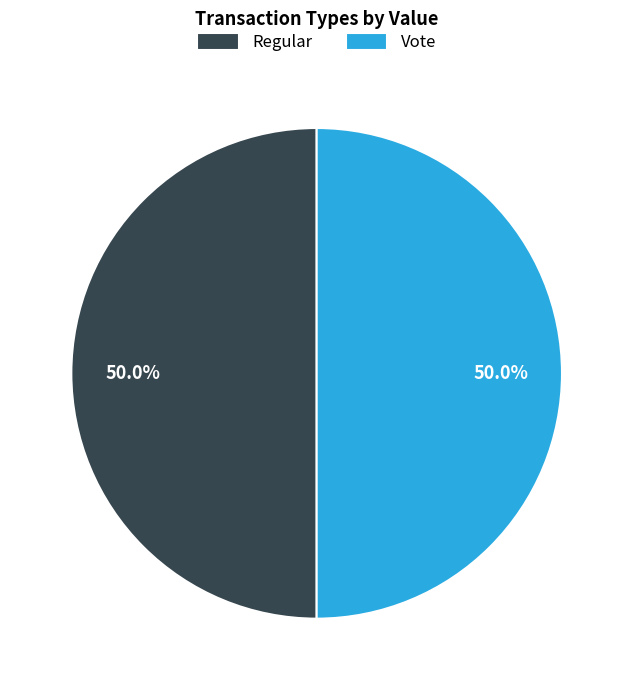

To the nearest percent, what is the average slice percentage?

50%